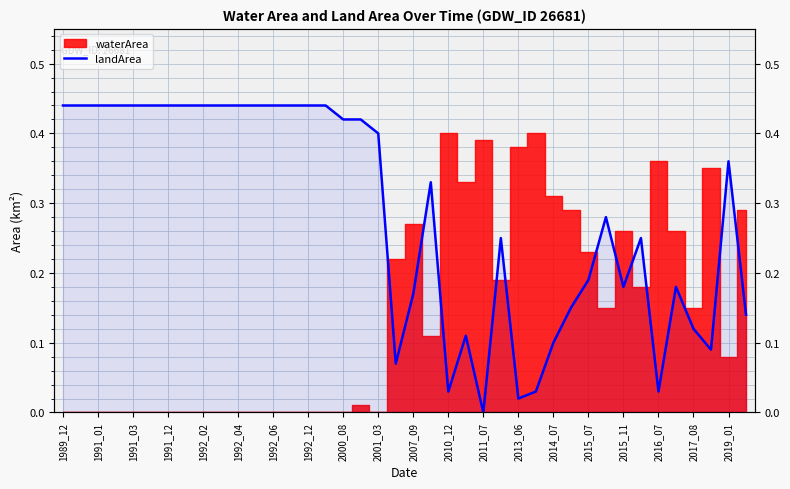

Which category has the highest value across all series?

1989_12